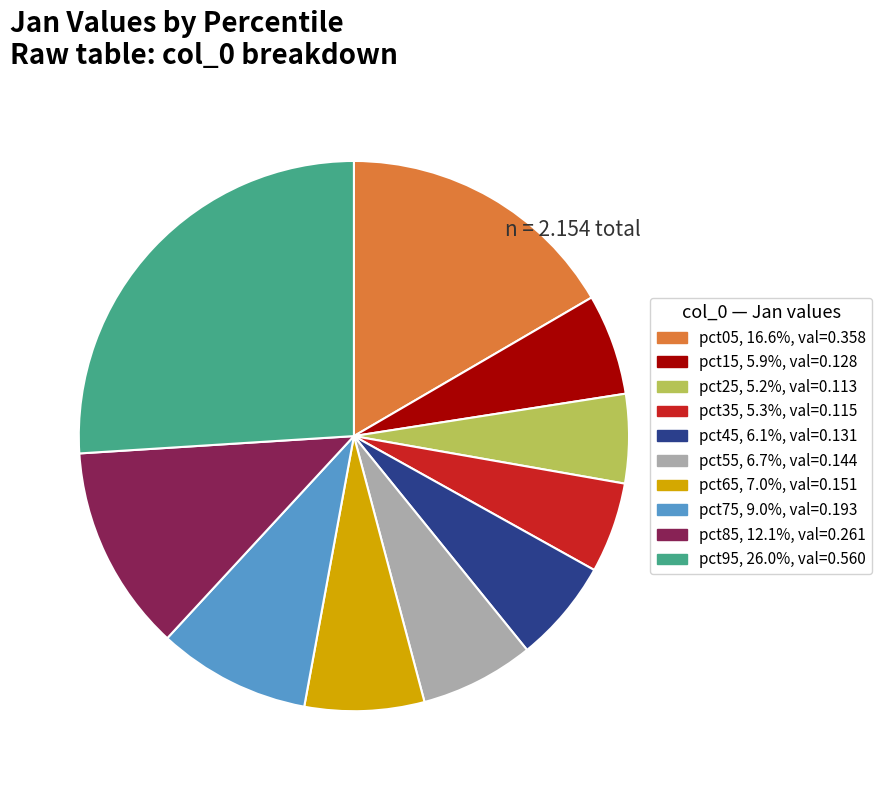

Is pct35 the majority of the pie?

No